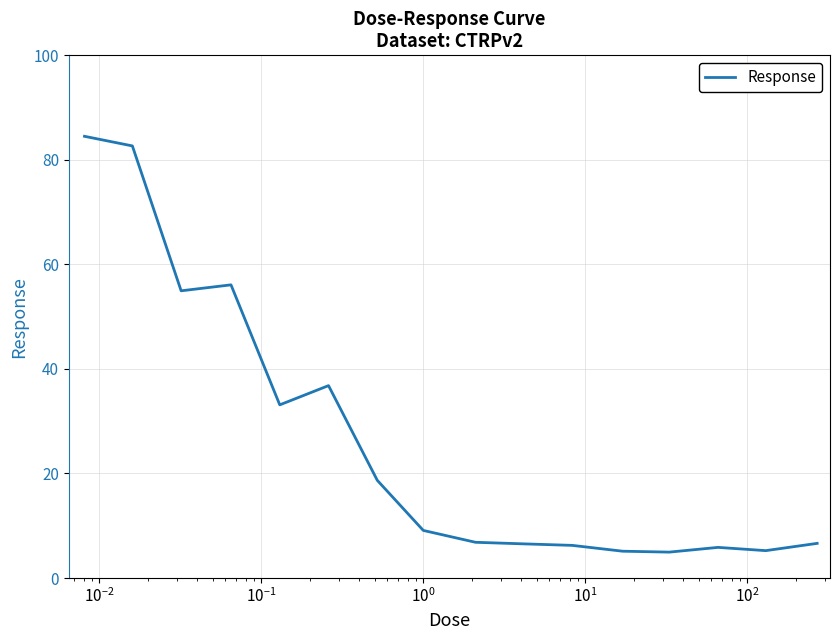

What is the minimum value shown in the chart?

5.0